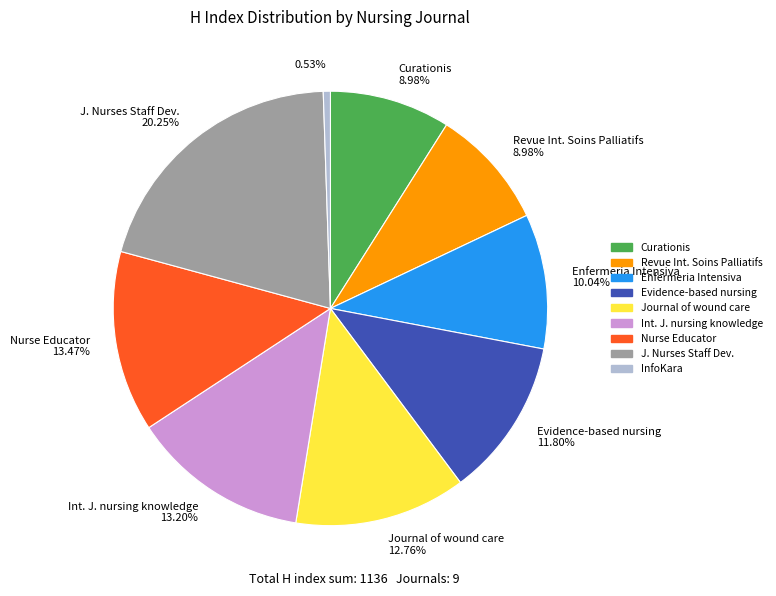

Between Revue Int. Soins Palliatifs and Journal of wound care, which is larger?

Journal of wound care